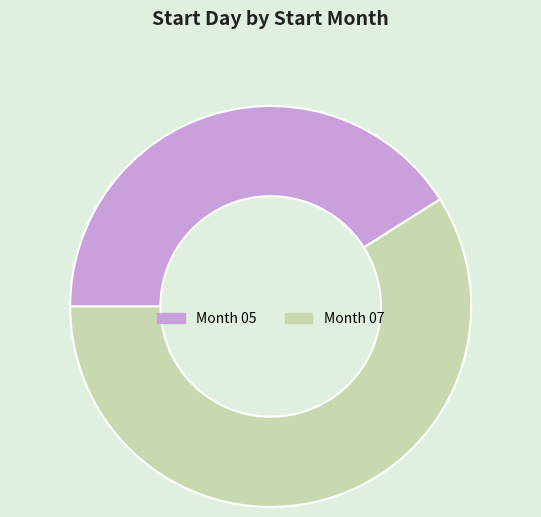

Does any single category account for the majority?

Yes